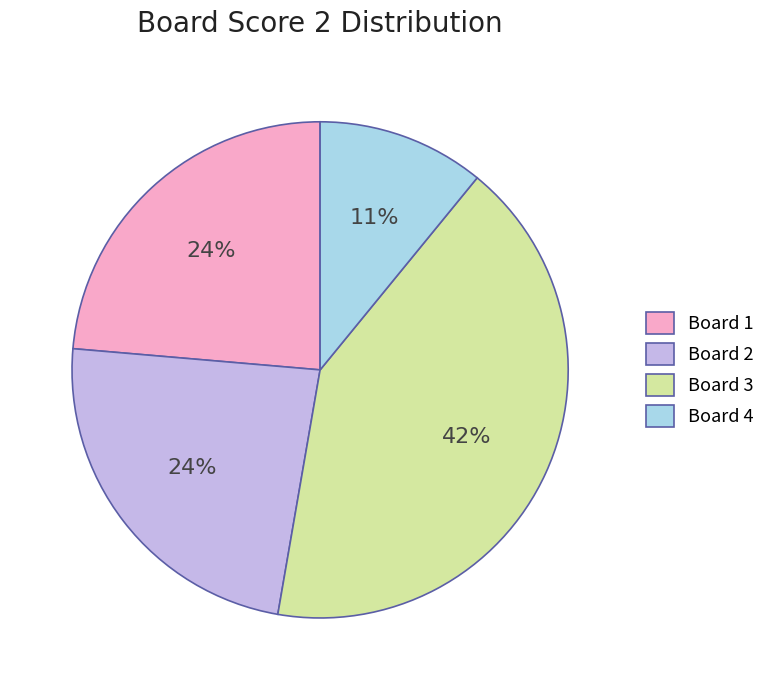

To the nearest percent, what is the average slice percentage?

25%